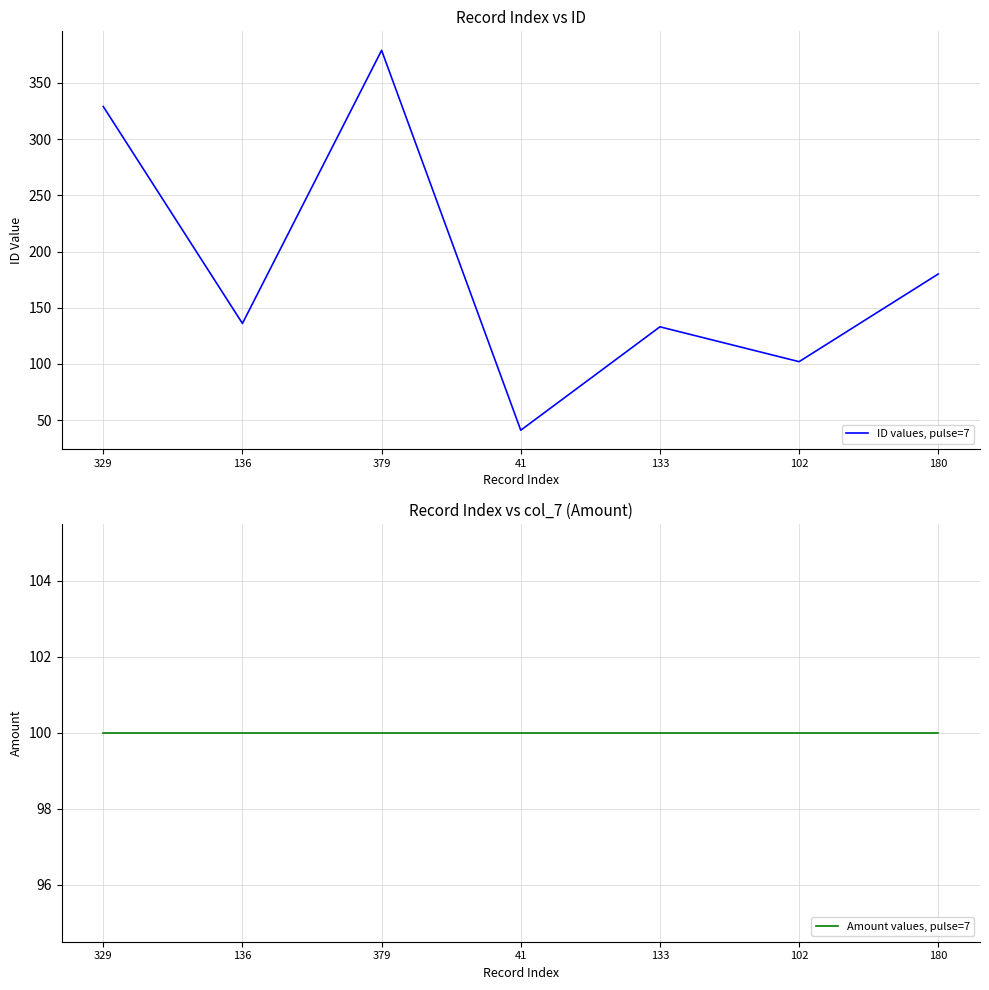

Reading right to left, transcribe all the data shown in this chart.

ID values, pulse=7: 180=180	102=102	133=133	41=41	379=379	136=136	329=329
Amount values, pulse=7: 180=100	102=100	133=100	41=100	379=100	136=100	329=100